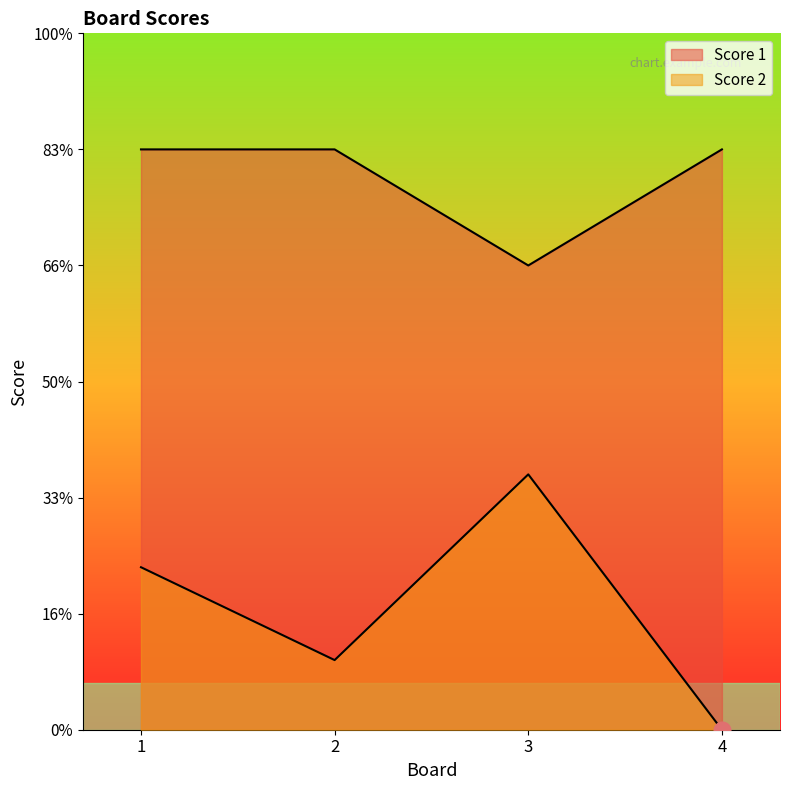

What is the maximum value shown in the chart?

25